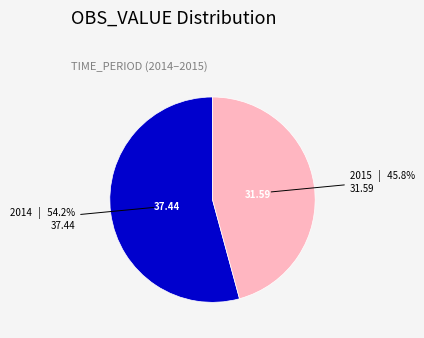

Rank the categories by value from highest to lowest.

2014, 2015